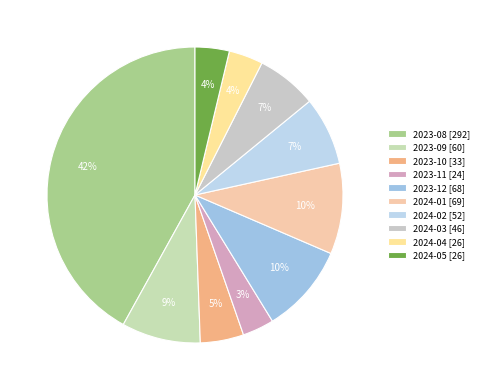

Between 2023-09 and 2023-11, which is larger?

2023-09